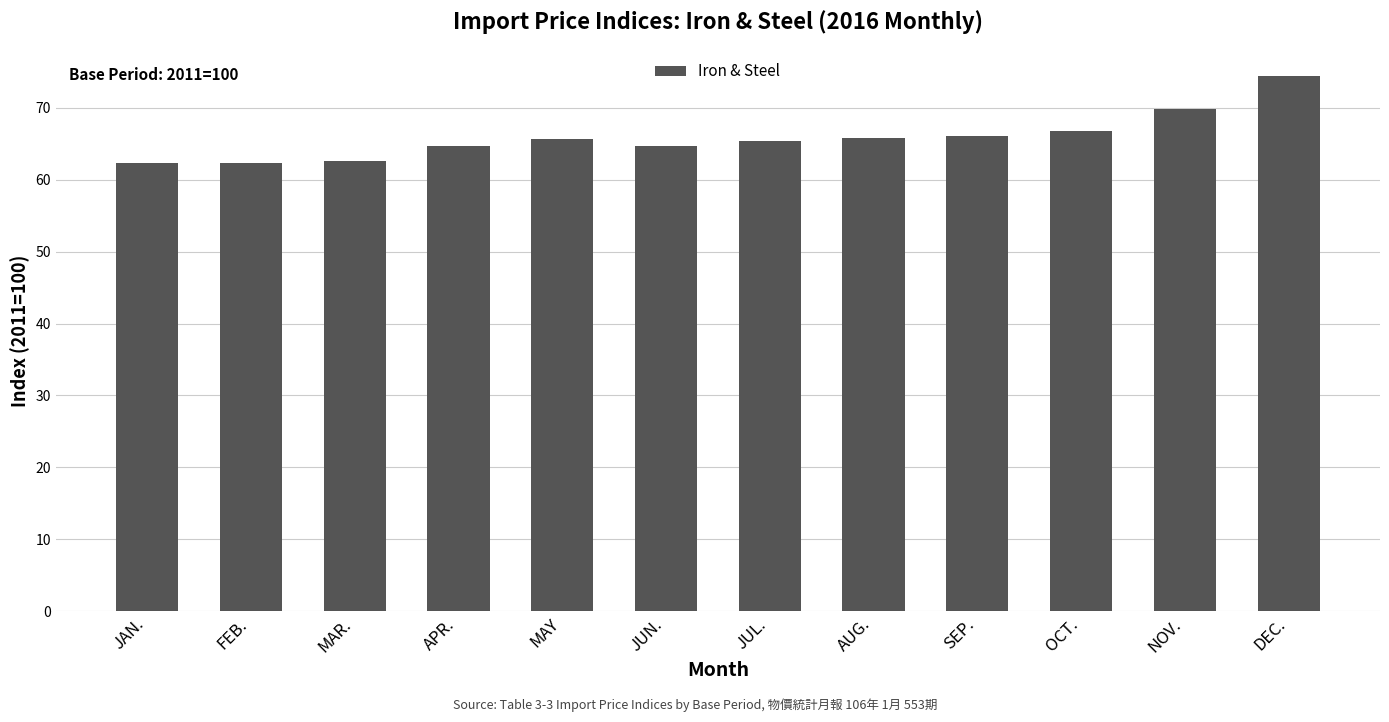

Does the chart contain stacked bars?

No